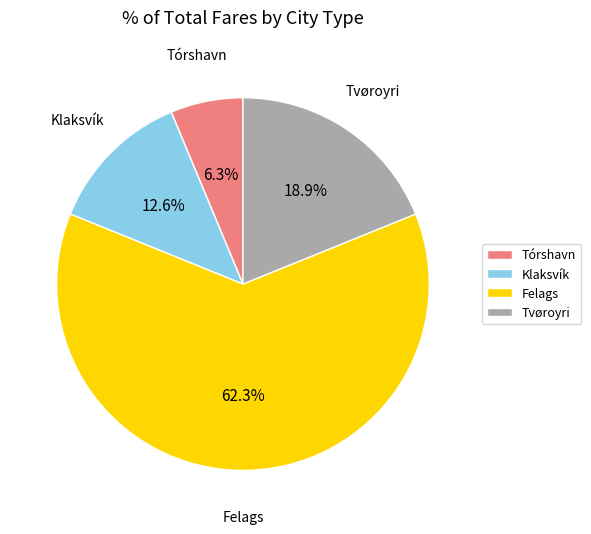

To the nearest percent, what is the combined percentage of Klaksvík and Tvøroyri?

31%